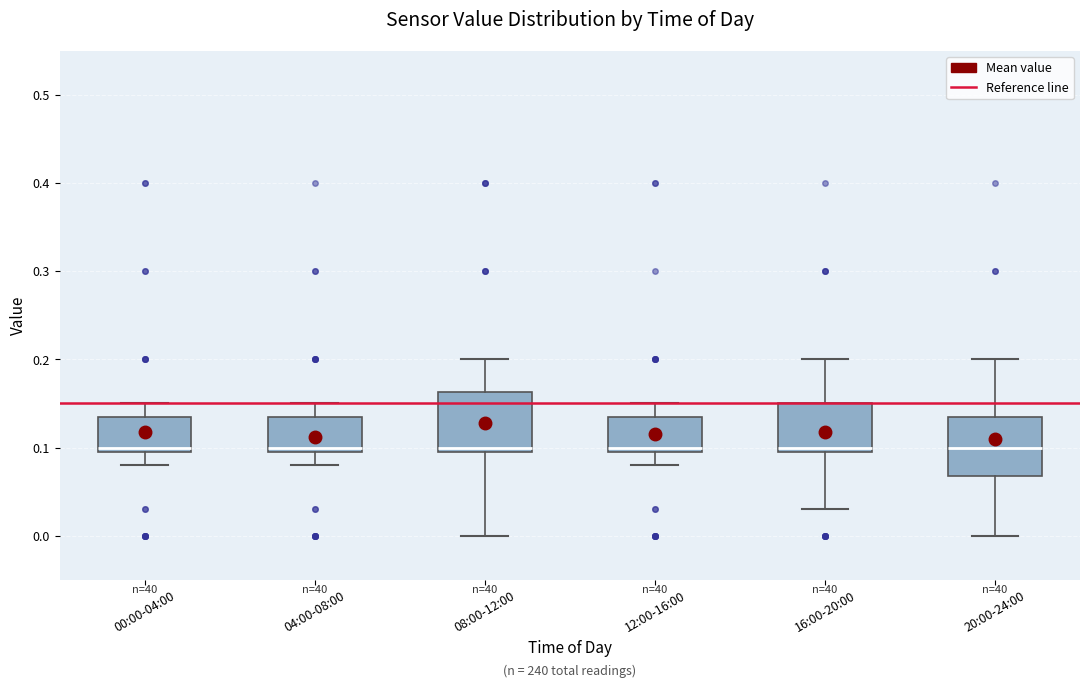

Reading left to right, read every box against the y-axis: the position of its median line, the range the box covers, and the ends of its whiskers. The values are not printed on the chart, so give them approximately, as read against the axis.

00:00-04:00: median 0.10 (just above the box's lower edge), box 0.10 to 0.14, whiskers 0.08 to 0.15
04:00-08:00: median 0.10 (just above the box's lower edge), box 0.10 to 0.14, whiskers 0.08 to 0.15
08:00-12:00: median 0.10 (just above the box's lower edge), box 0.10 to 0.16, whiskers 0.00 to 0.20
12:00-16:00: median 0.10 (just above the box's lower edge), box 0.10 to 0.14, whiskers 0.08 to 0.15
16:00-20:00: median 0.10 (just above the box's lower edge), box 0.10 to 0.15, whiskers 0.03 to 0.20
20:00-24:00: median 0.10, box 0.07 to 0.14, whiskers 0.00 to 0.20